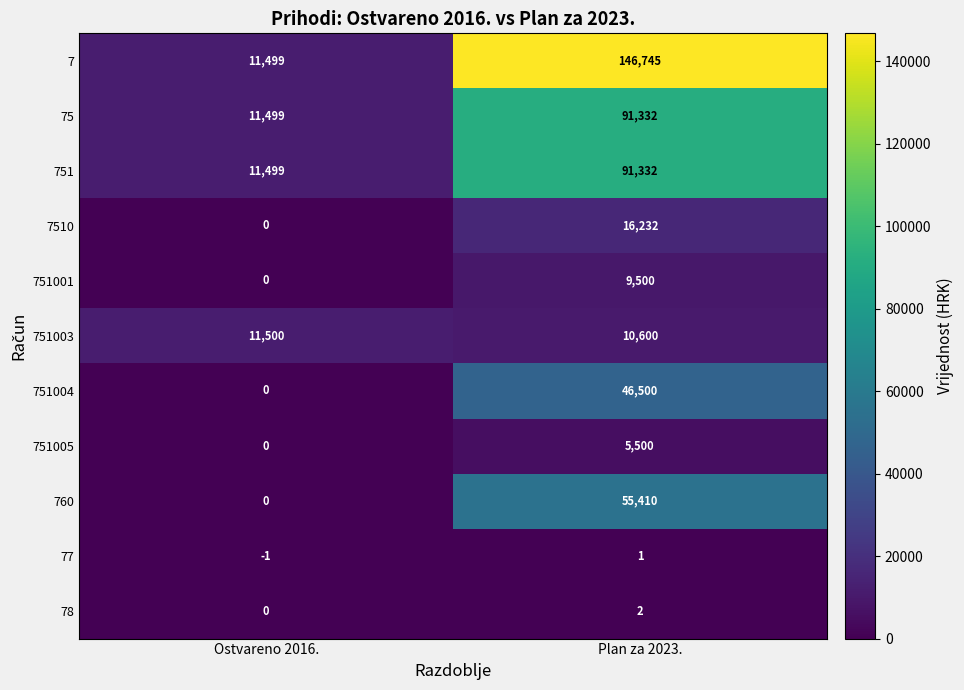

List the labels in order of 751 value, largest first.

Plan za 2023., Ostvareno 2016.